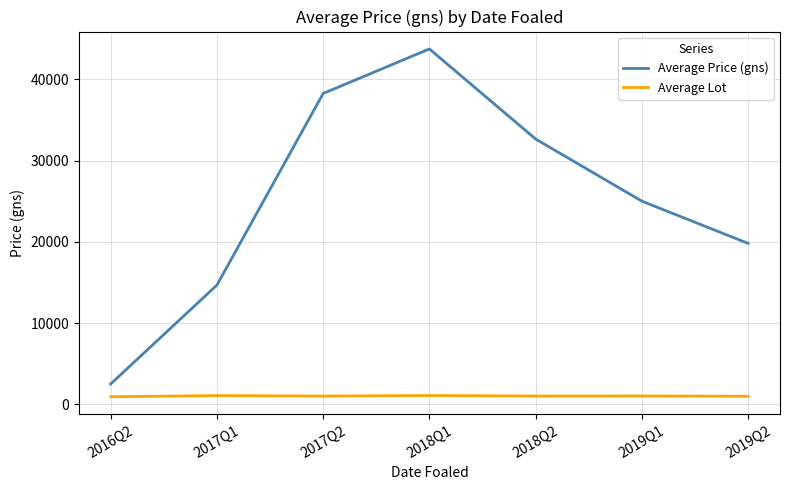

How many lines are shown in the chart?

2